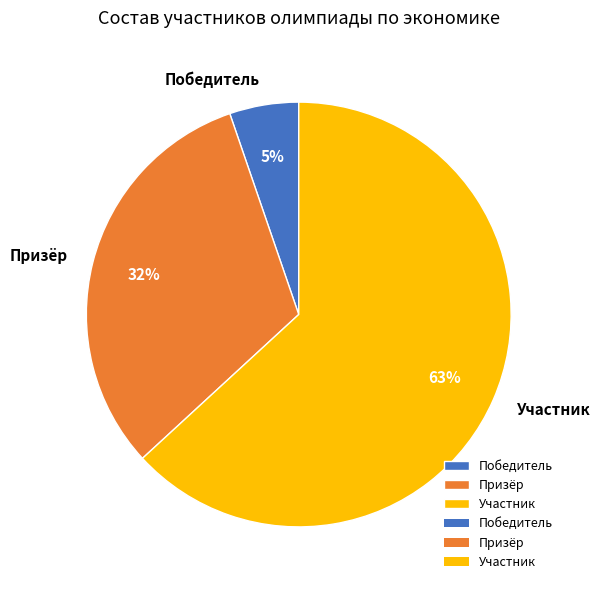

Rank the categories by value from highest to lowest.

Участник, Призёр, Победитель